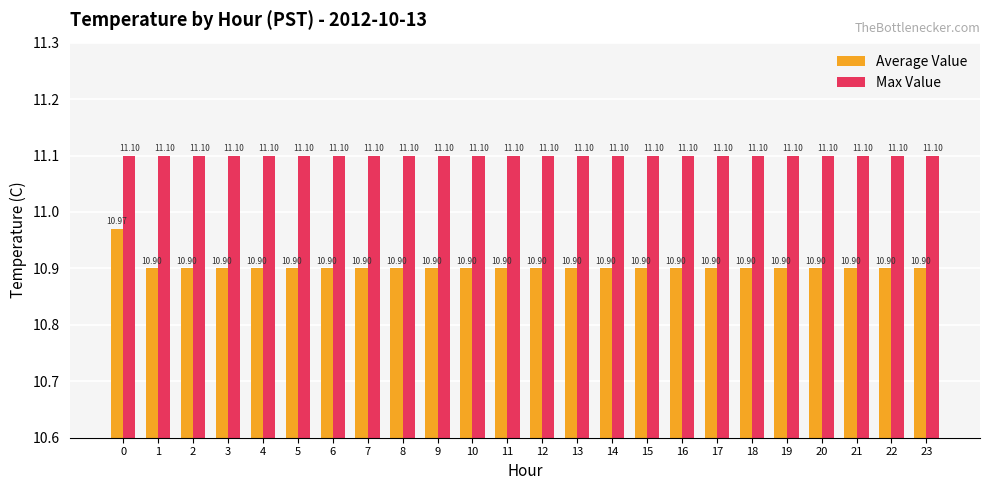

How many bars are there in each group?

2